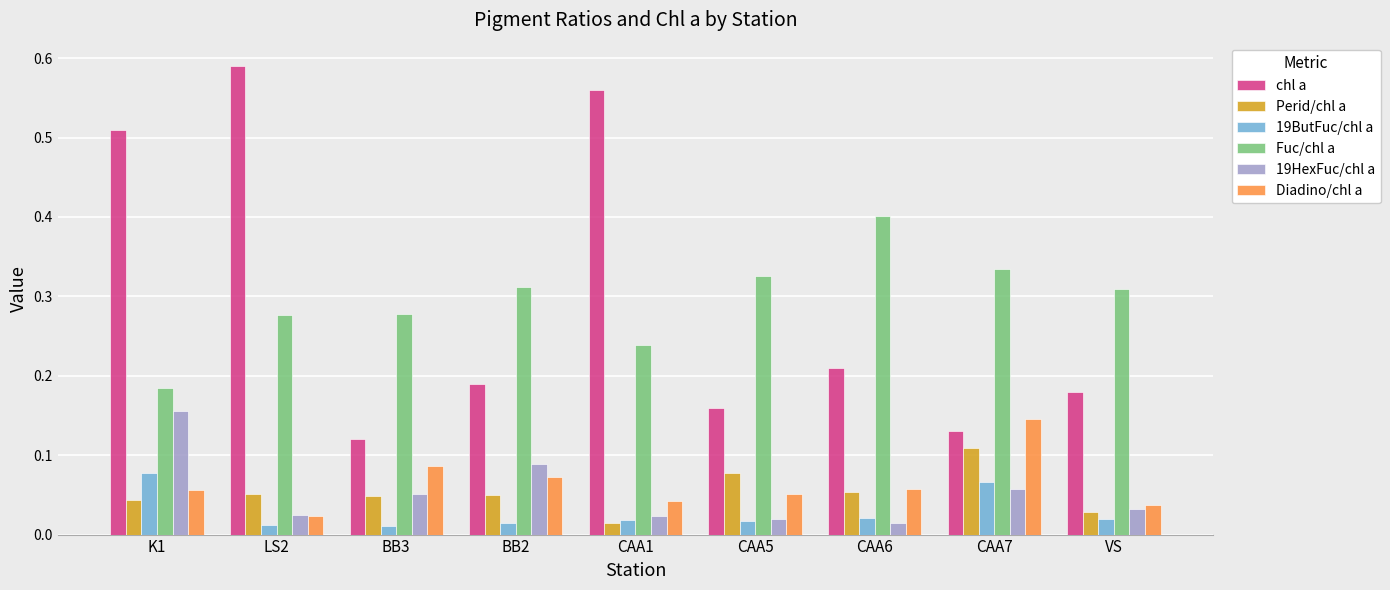

What is the label of the 9th bar from the right?

K1